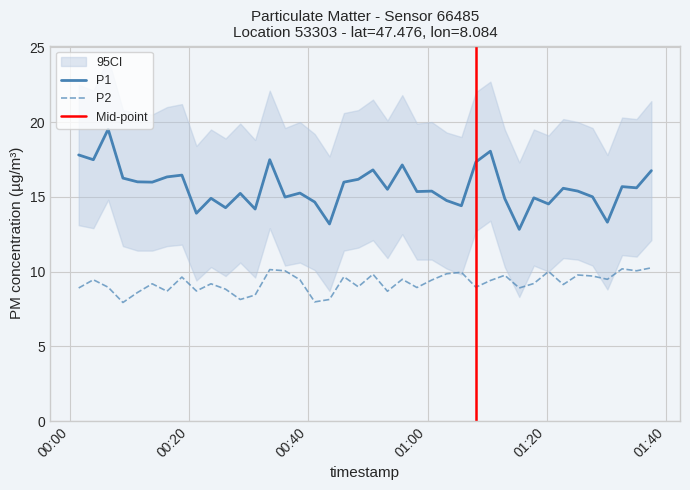

How many lines are shown in the chart?

2